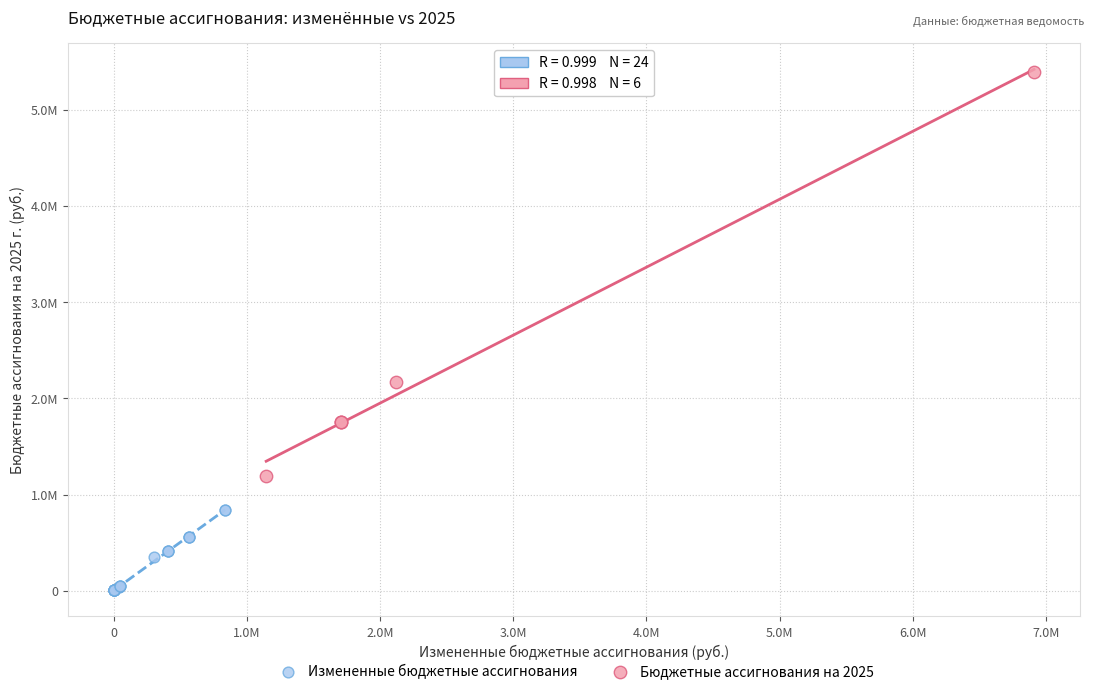

Which series contains the highest Y value?

Бюджетные ассигнования на 2025